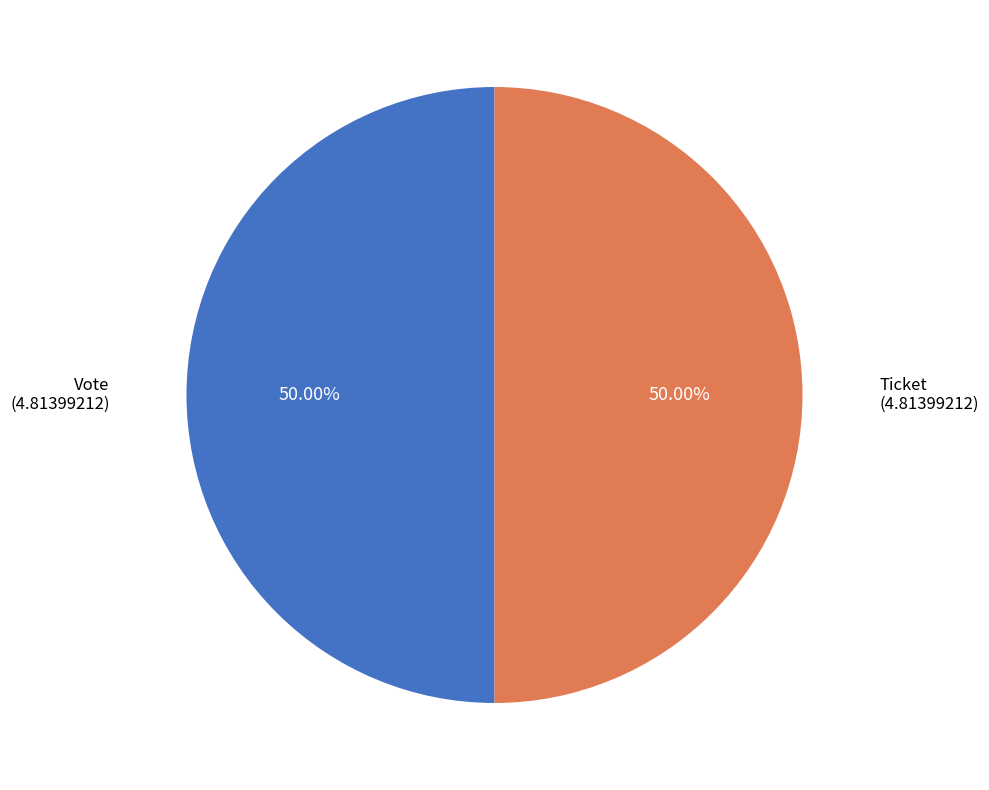

To the nearest percent, what percentage of the pie is Vote?

50%